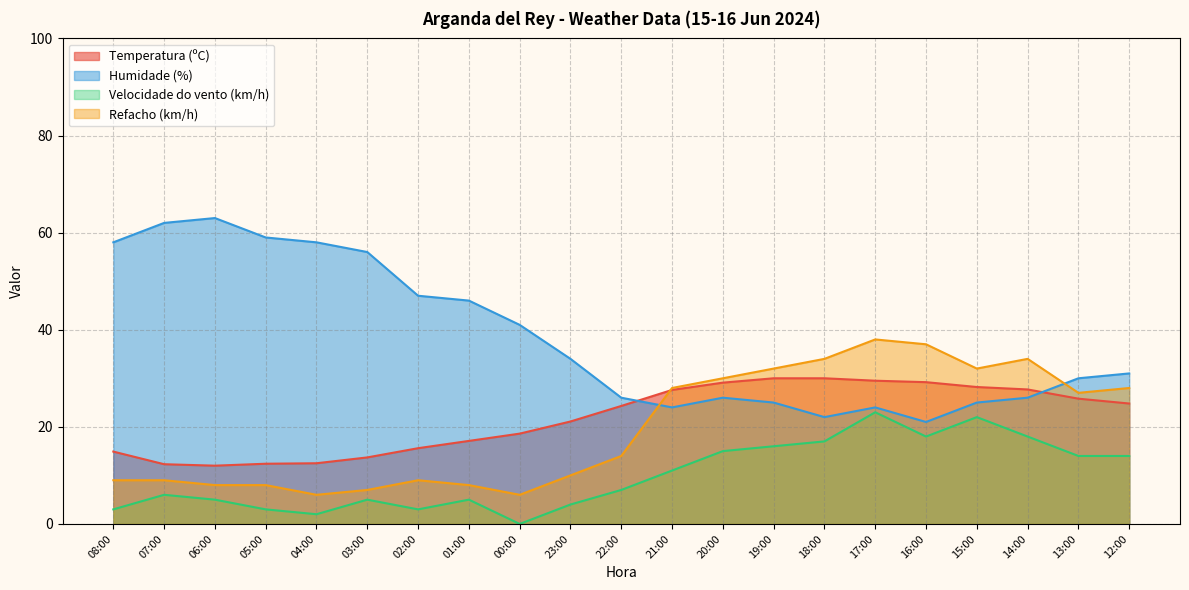

How many series are shown in this chart?

4